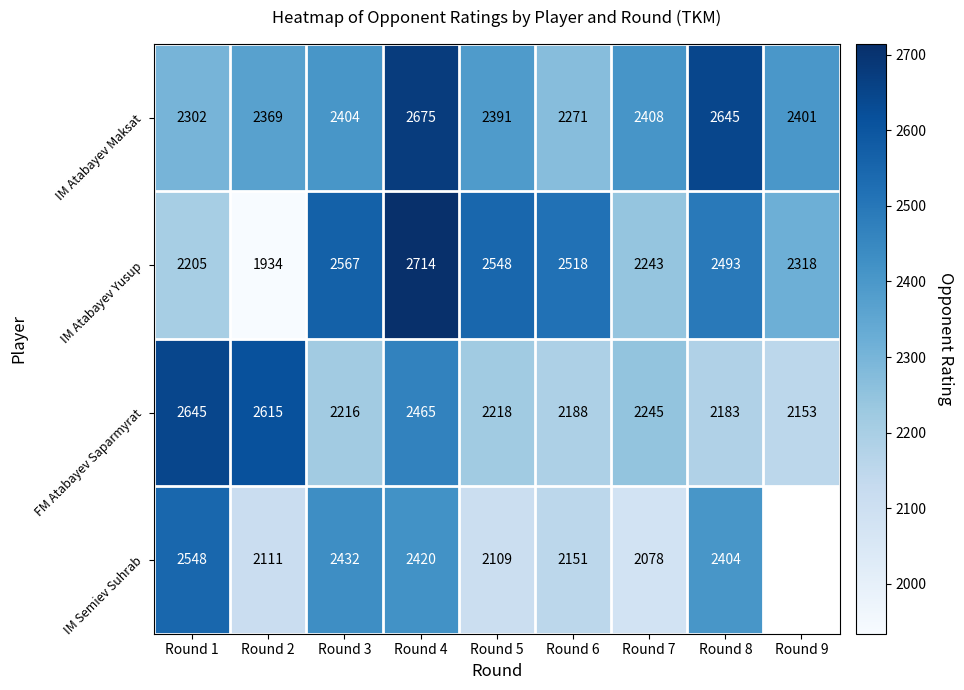

At which label does IM Atabayev Maksat reach its peak?

Round 4